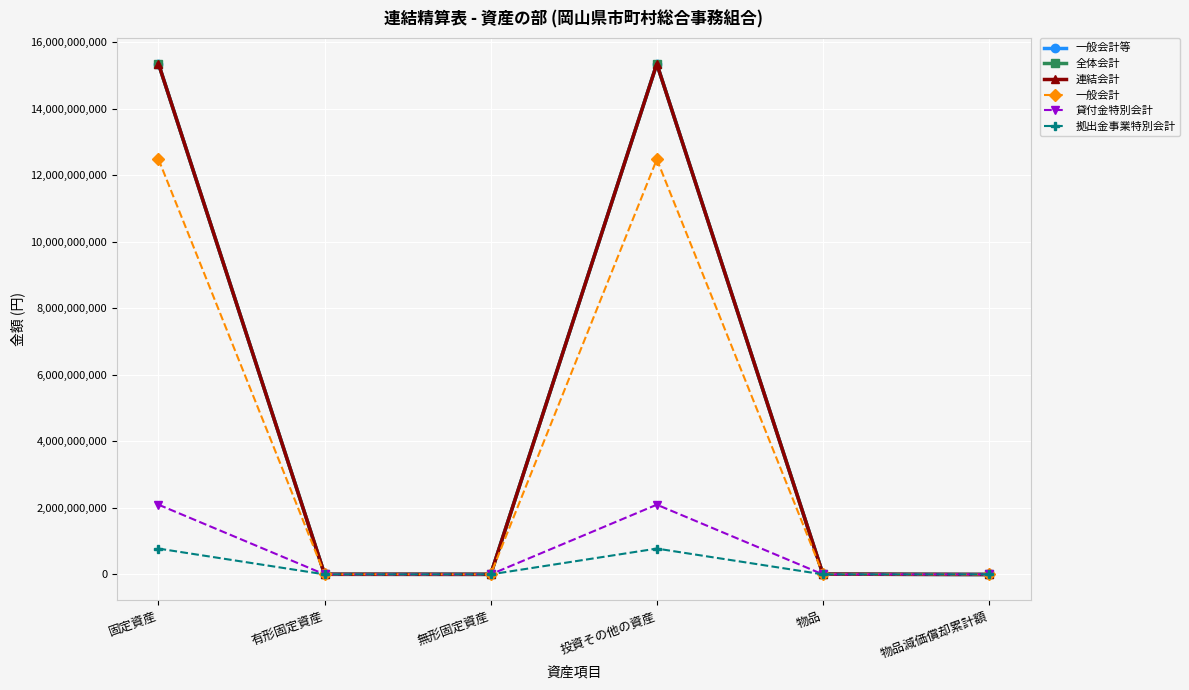

Is the value of 連結会計 at 物品減価償却累計額 greater than the value of 一般会計 at 固定資産?

No